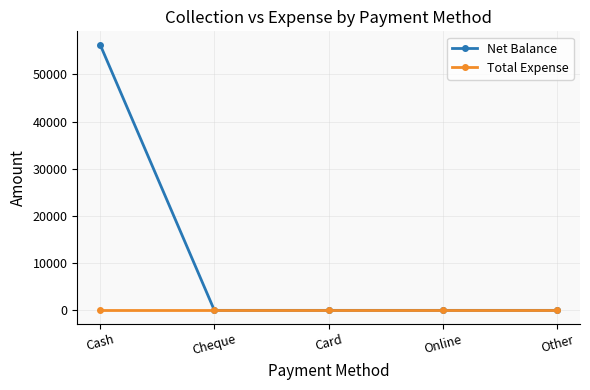

What is the difference between the maximum and minimum values in the Net Balance series?

56298